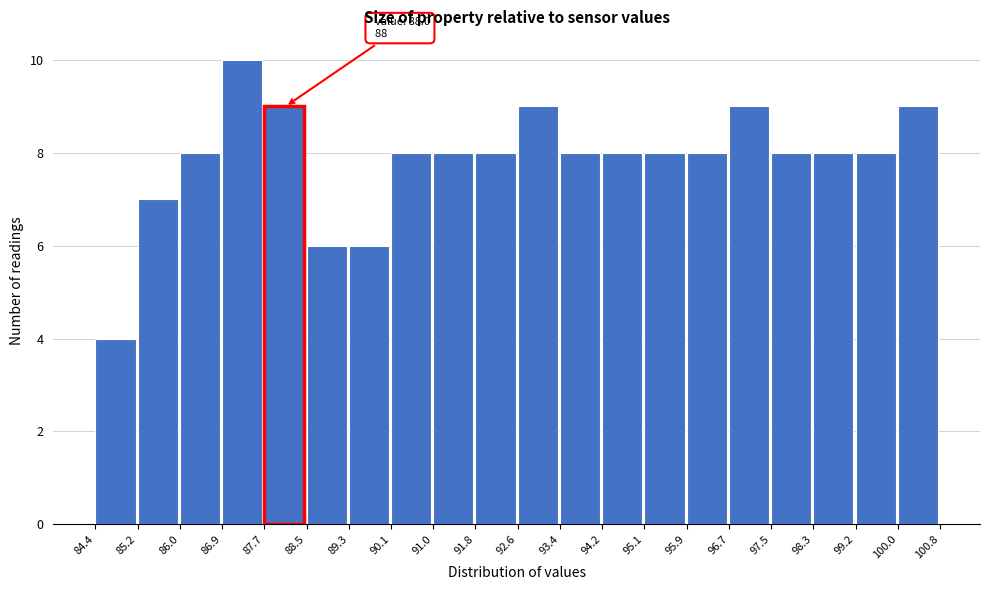

Which range on the x-axis has the tallest bar?

86.9 to 87.7